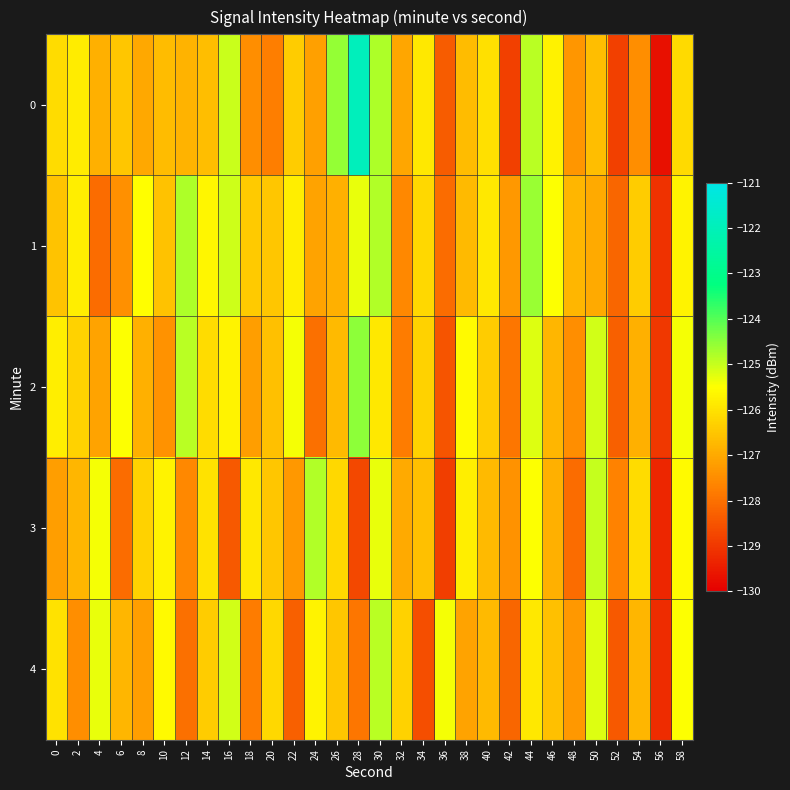

At which category is the sum across all series the highest?

30